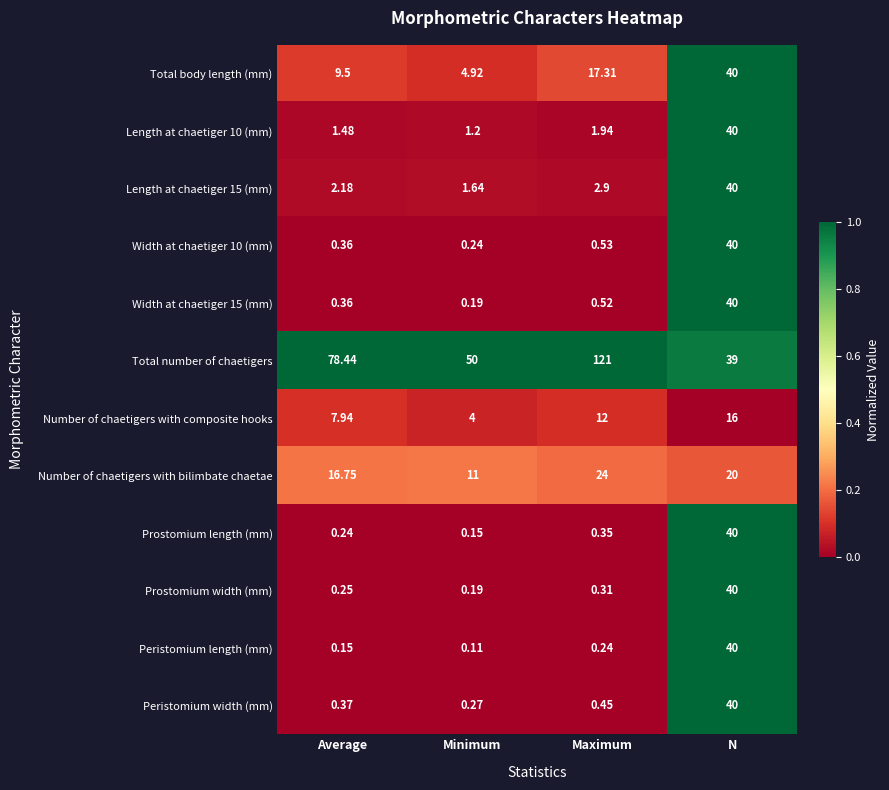

Which category has the lowest value in the Total number of chaetigers series?

N